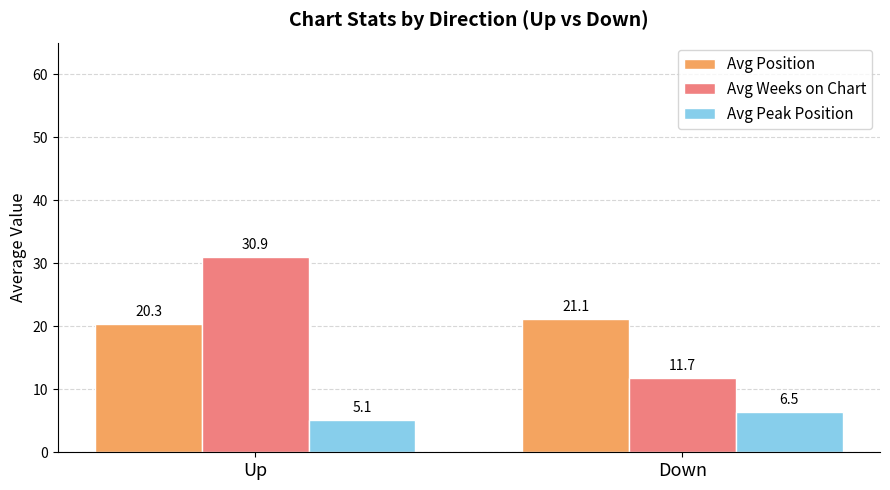

Where does the Avg Weeks on Chart series first go above 30?

Up